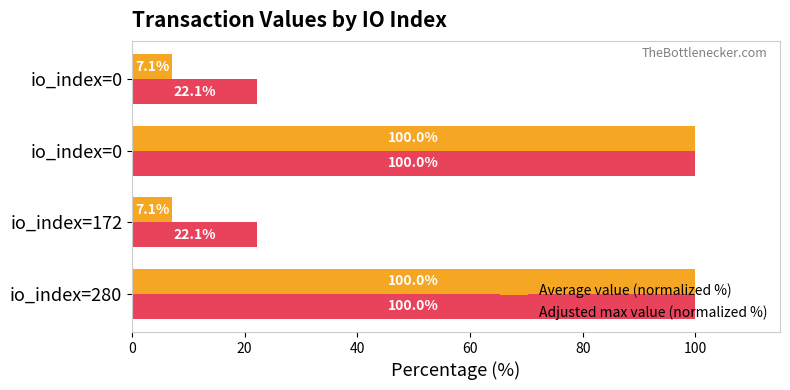

What are all the series names shown in the legend?

Average value (normalized %), Adjusted max value (normalized %)